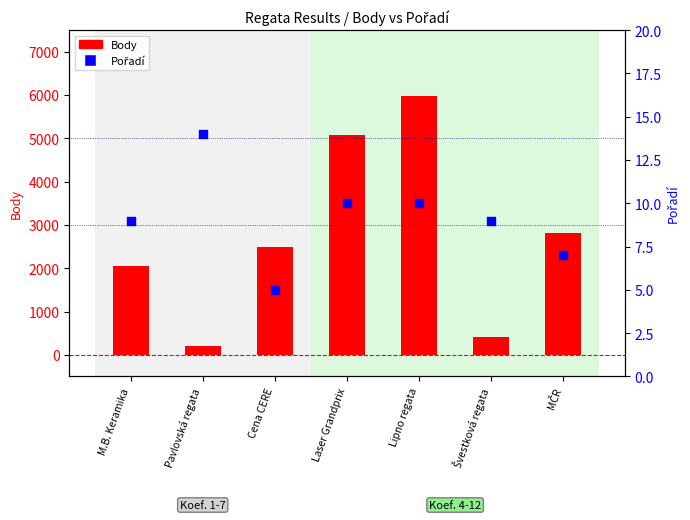

At how many categories does at least one series exceed 5663?

1